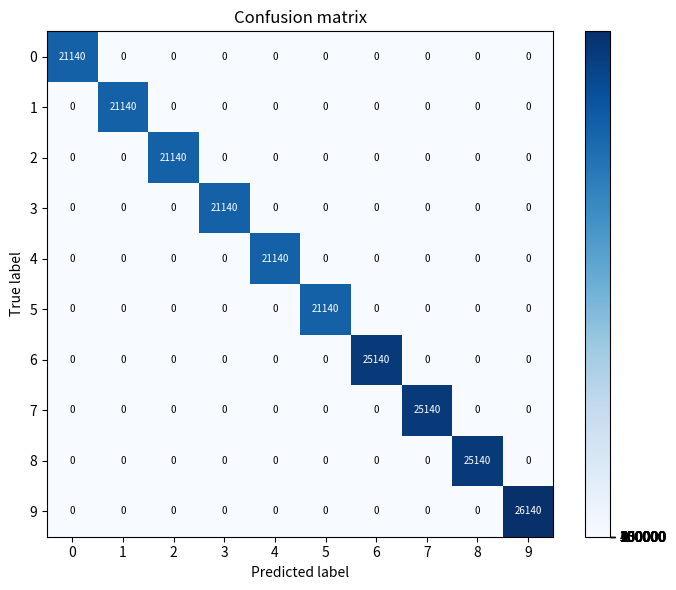

What is the difference between the highest and lowest values at 6?

25140